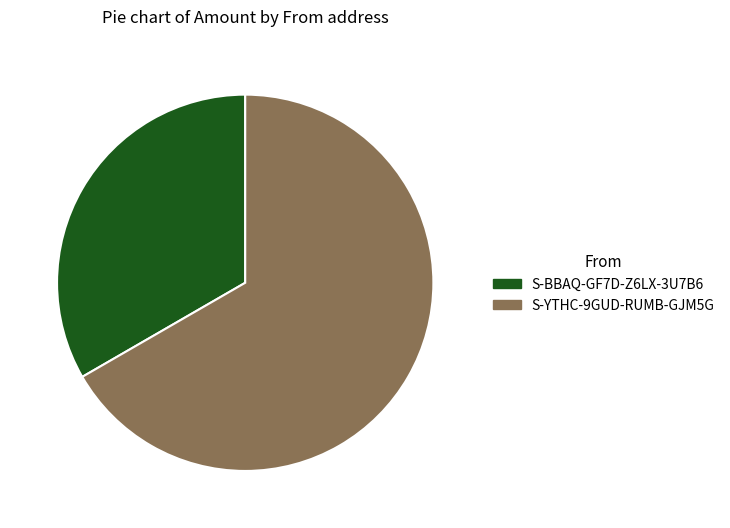

Combined, do S-YTHC-9GUD-RUMB-GJM5G and S-BBAQ-GF7D-Z6LX-3U7B6 account for over 50%?

Yes